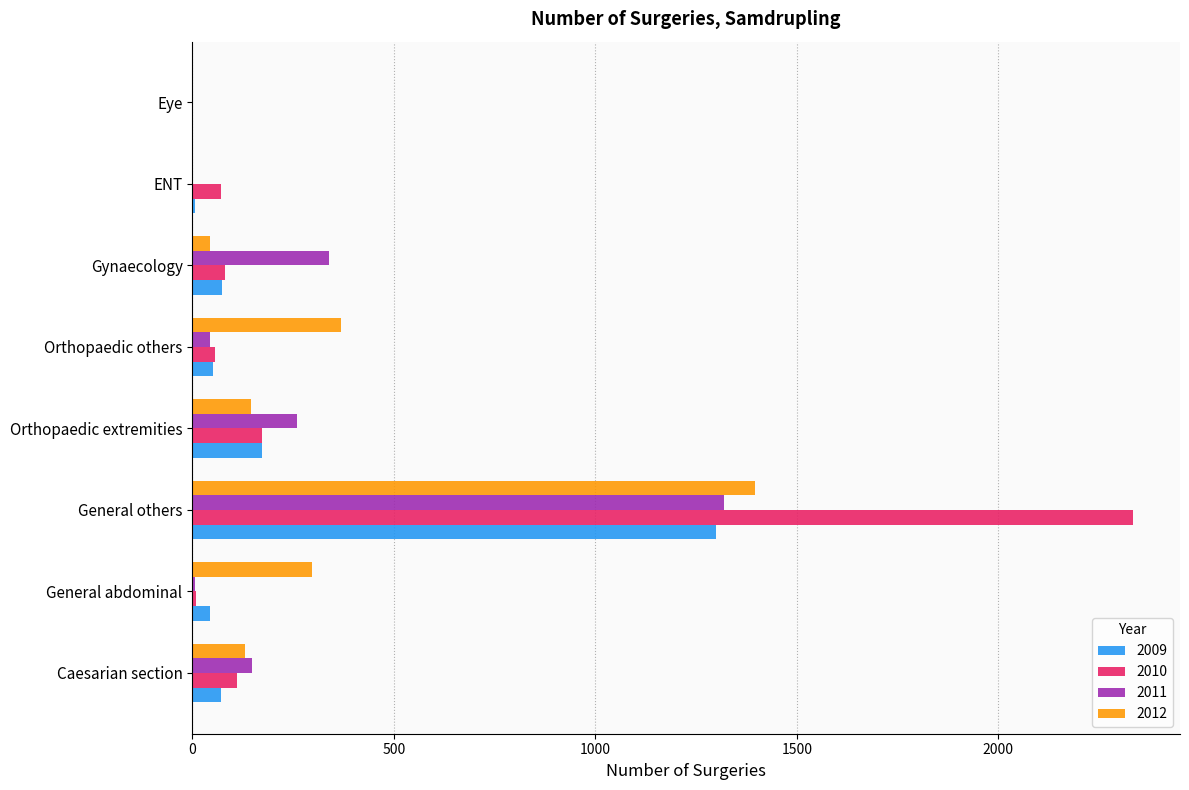

Which label corresponds to the largest value in the chart?

General others